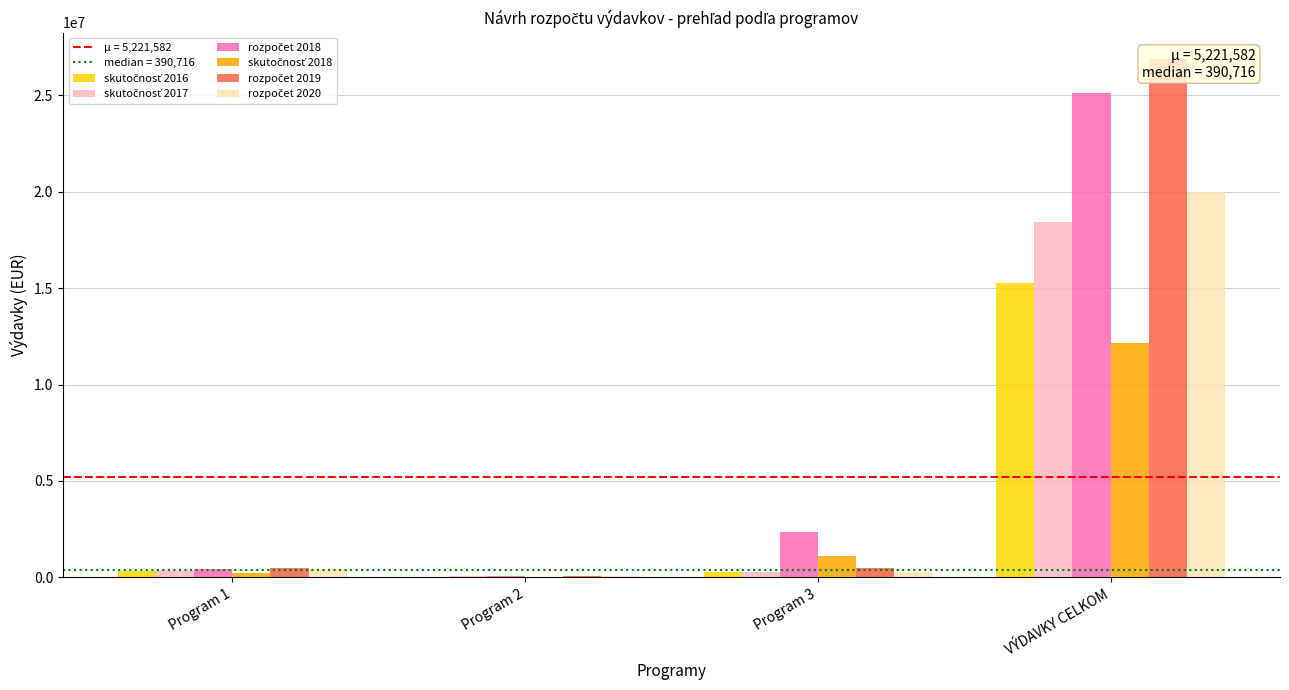

What is the difference between the skutočnosť 2017 values at Program 2 and Program 3?

206405.6